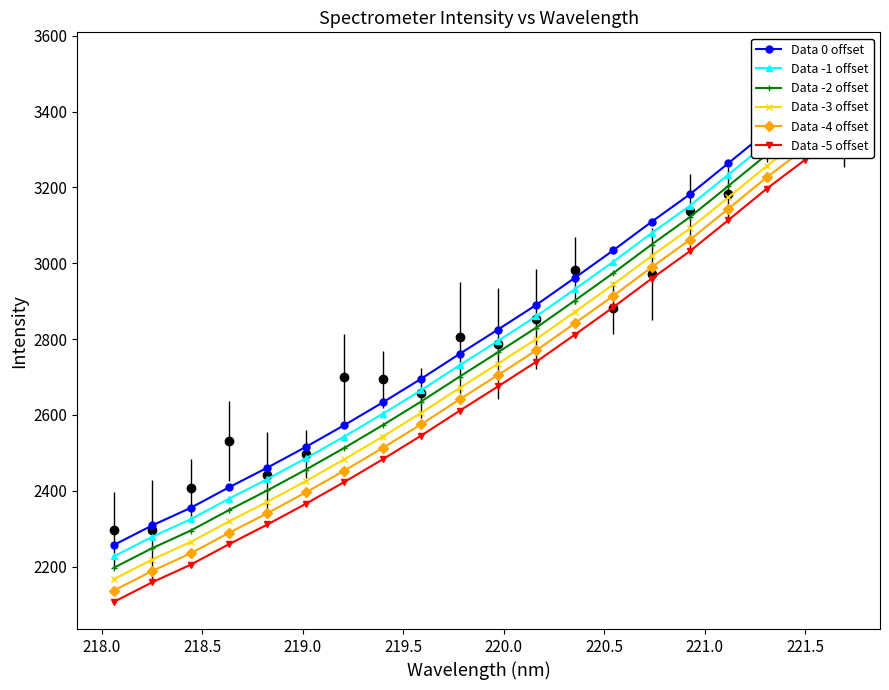

What is the difference between the maximum and minimum values in the Data -5 offset series?

1251.9